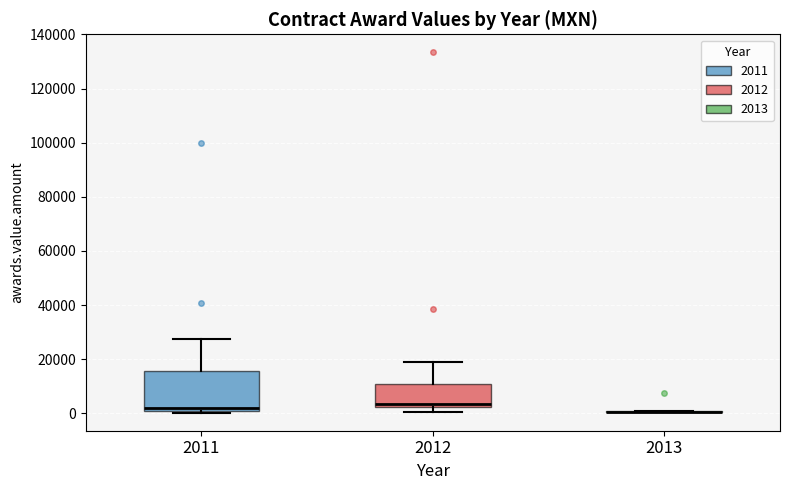

Reading left to right, read every box against the y-axis: the position of its median line, the range the box covers, and the ends of its whiskers. The values are not printed on the chart, so give them approximately, as read against the axis.

2011: median 2000, box 0 to 16000, whiskers 0 to 28000
2012: median 4000, box 2000 to 10000, whiskers 0 to 18000
2013: box collapsed to a line at 0, whiskers 0 to 0